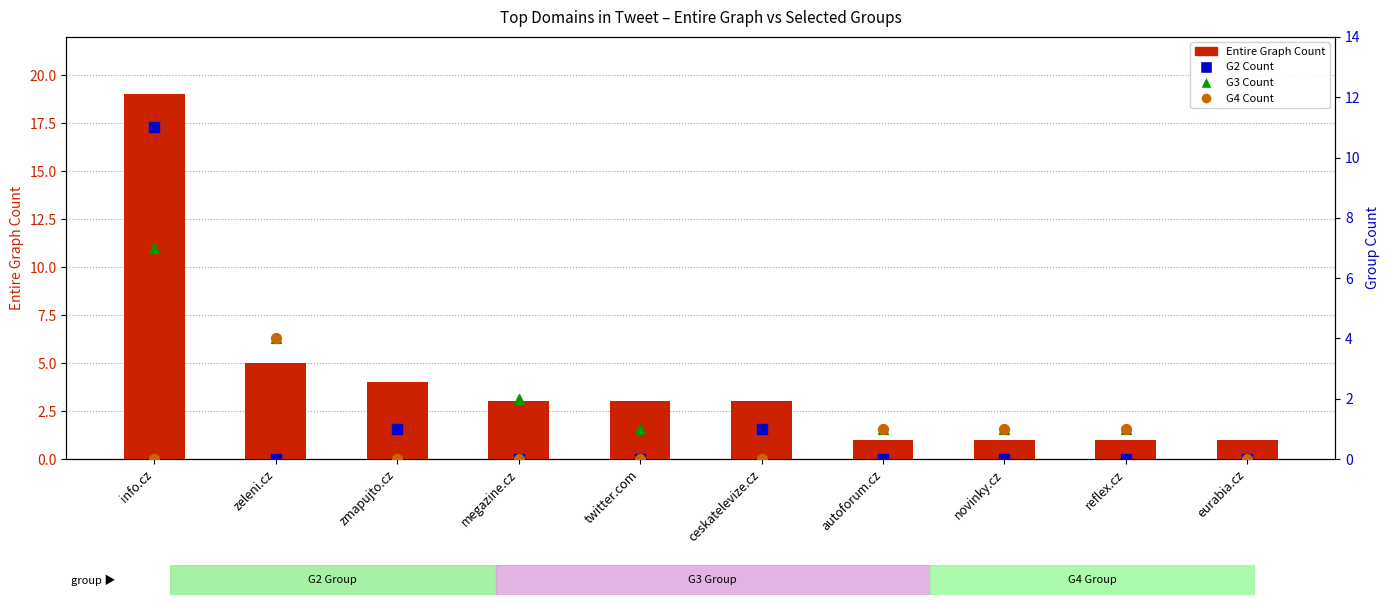

Which series has the largest total across all categories?

Entire Graph Count